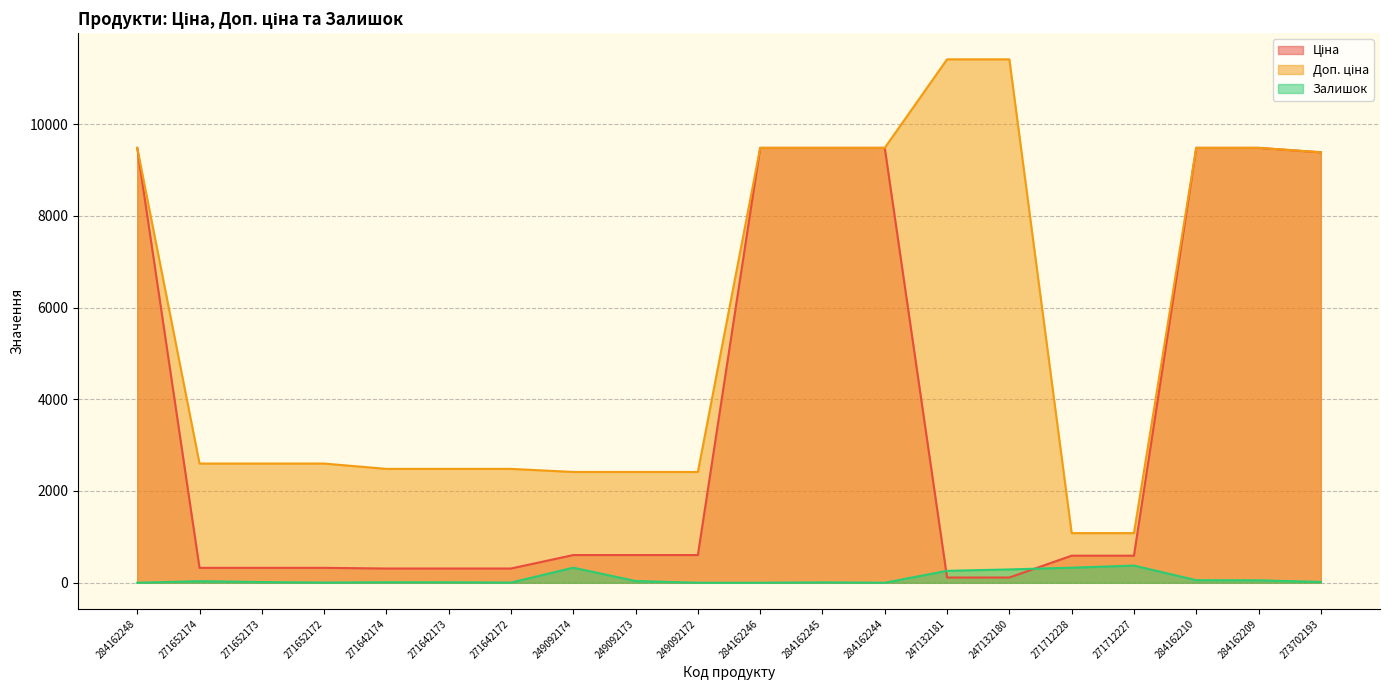

What is the value of the Ціна point at the 3rd from the left?

324.8